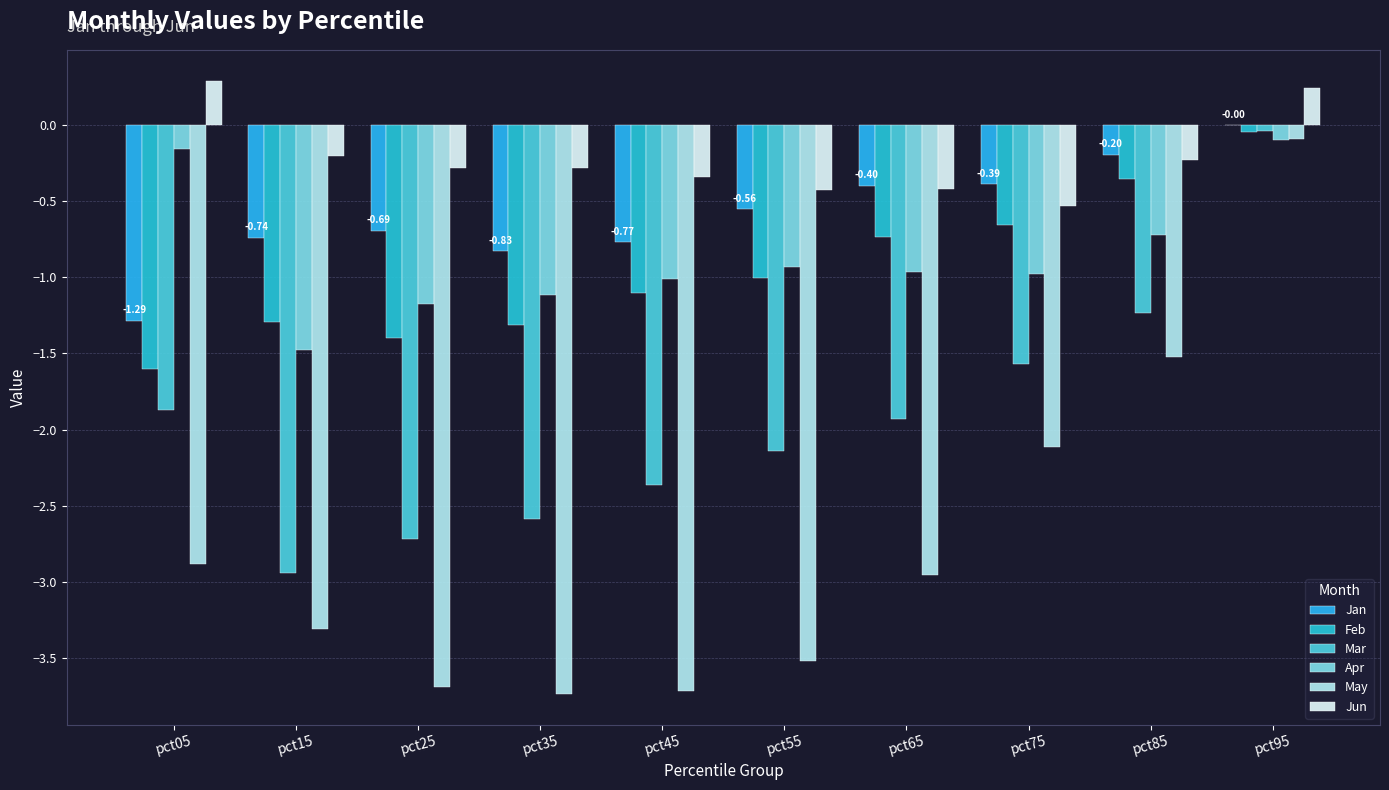

At which category does the chart reach its peak across all series?

pct05